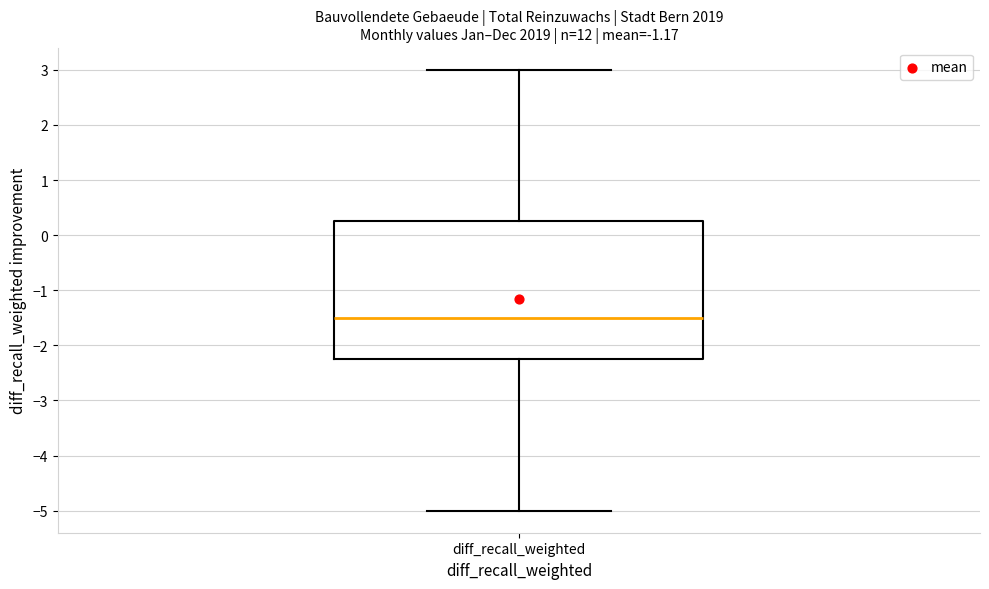

Transcribe this box plot: give where the median line is, the range the box spans, and where the two whiskers end, as read against the y-axis. The values are not printed on the chart, so give them approximately, as read against the axis.

median -1.5, box -2.2 to 0.3, whiskers -5.0 to 3.0